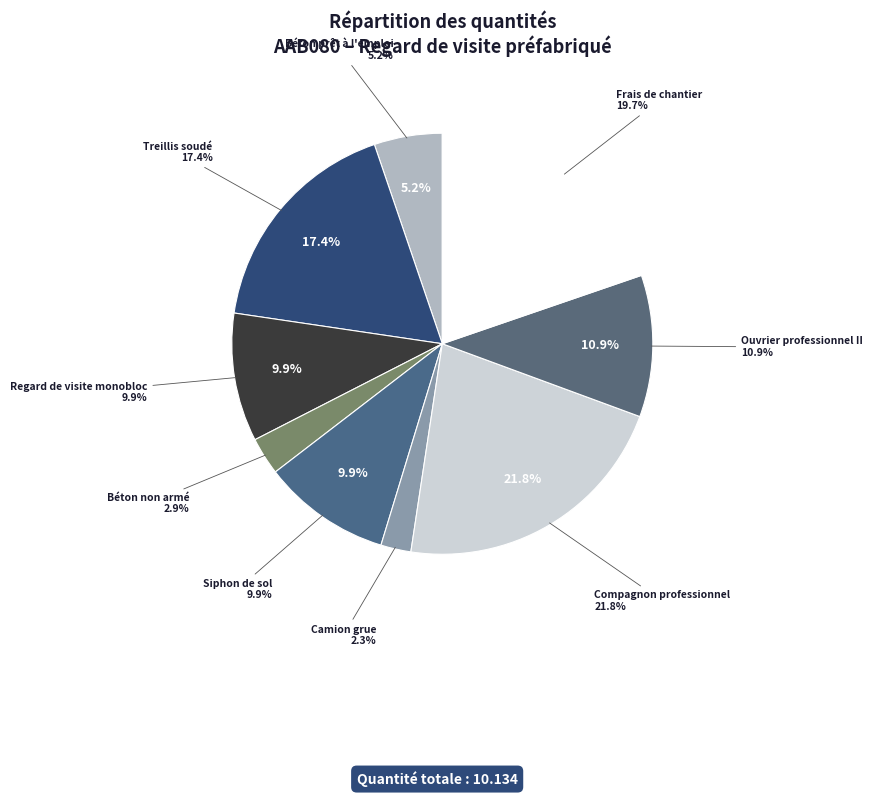

Count the number of slices in the pie.

9